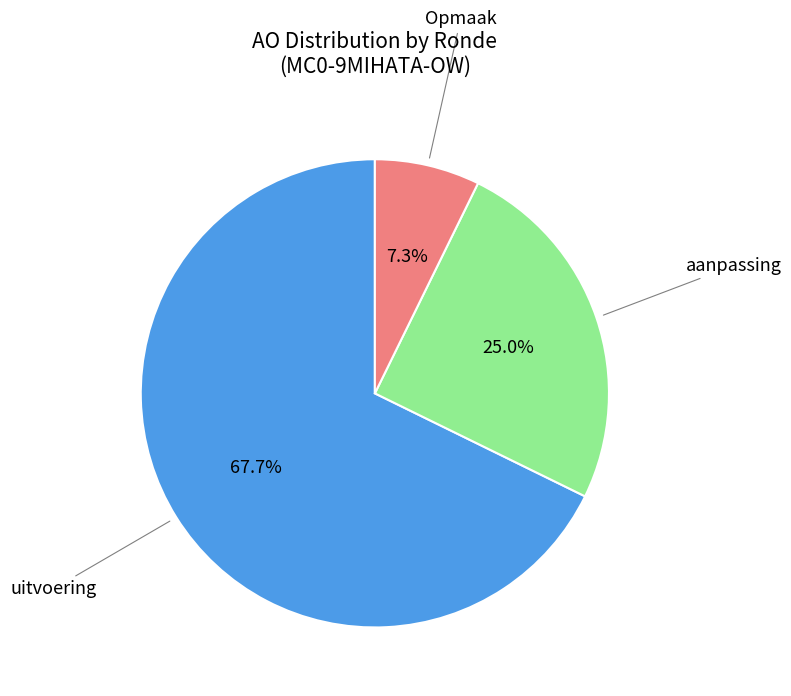

Is there any slice that represents more than half of the pie?

Yes